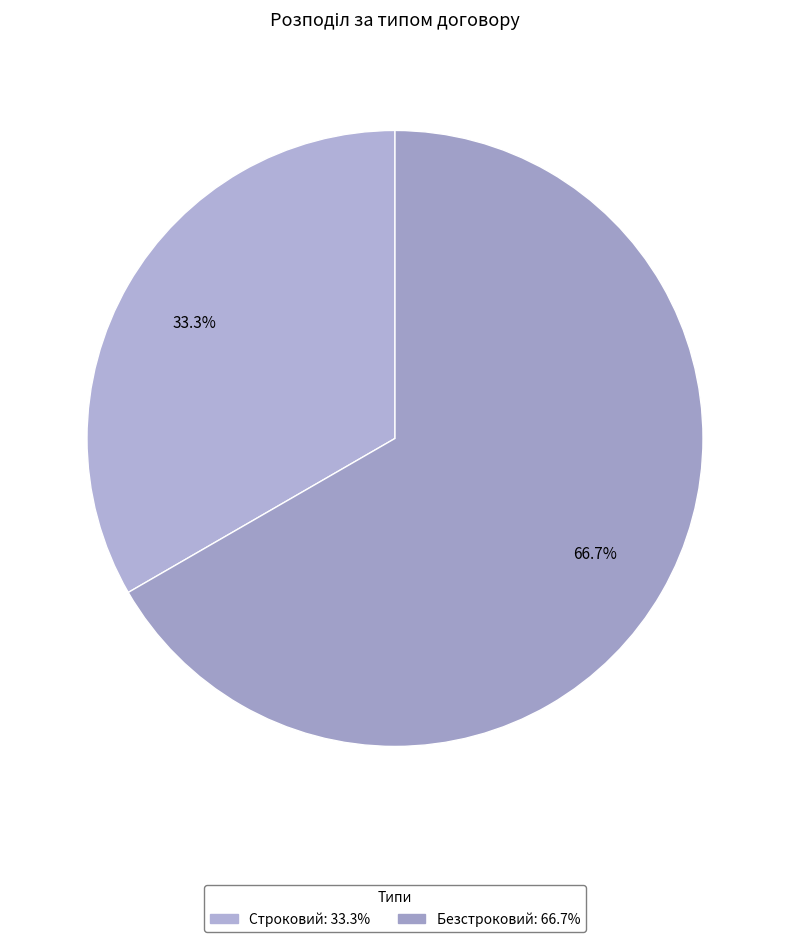

The Безстроковий slice represents 67% of the pie. True or false?

True